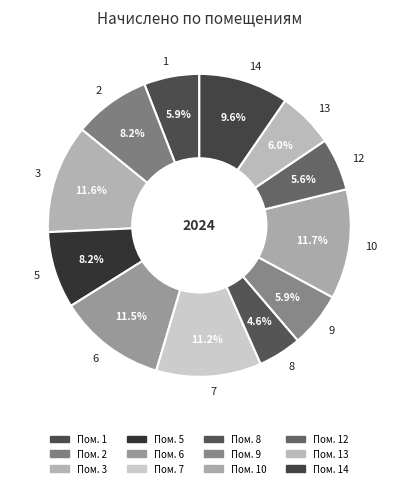

What is the ratio of the value at 9 to the value at 2?

0.7